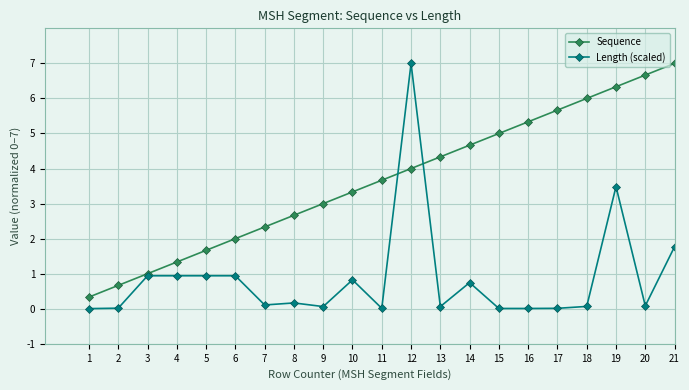

At 16, list the series in order from largest to smallest.

Sequence, Length (scaled)